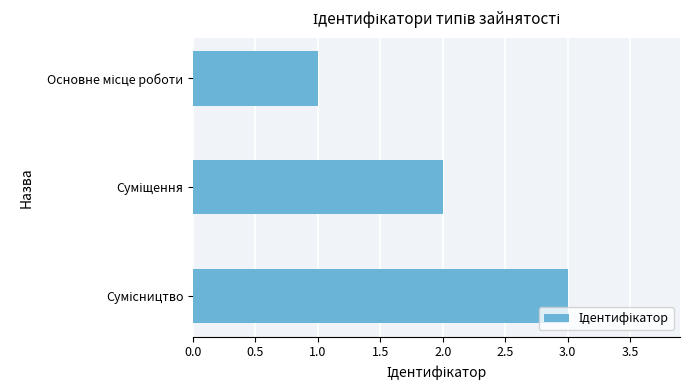

How many values are between 1 and 3?

3